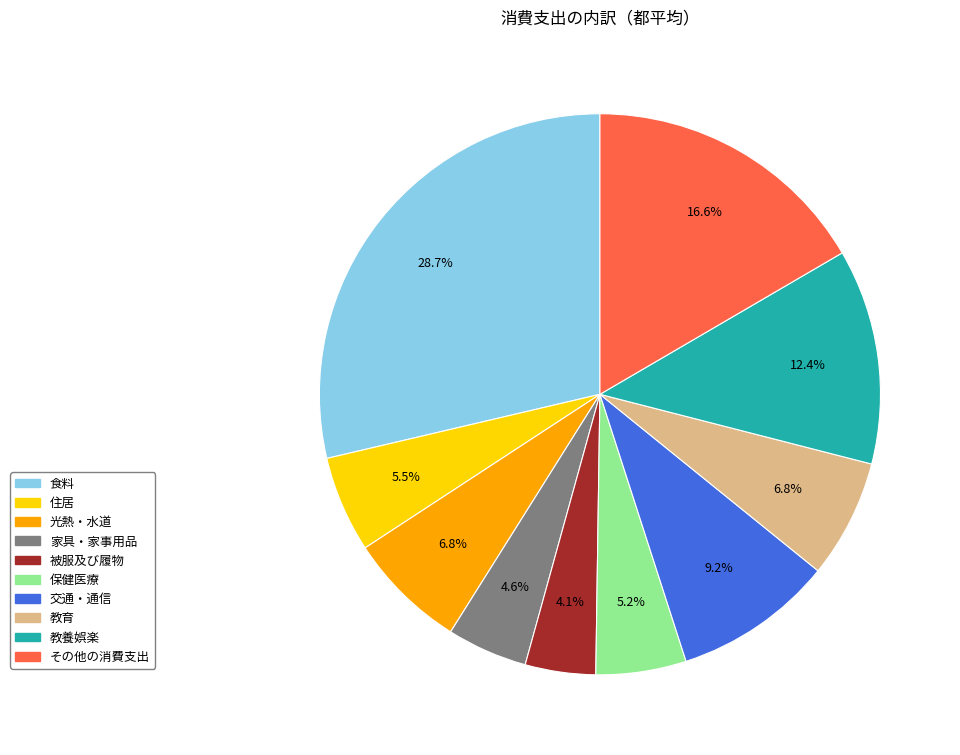

Which category has the biggest portion of the pie?

食料